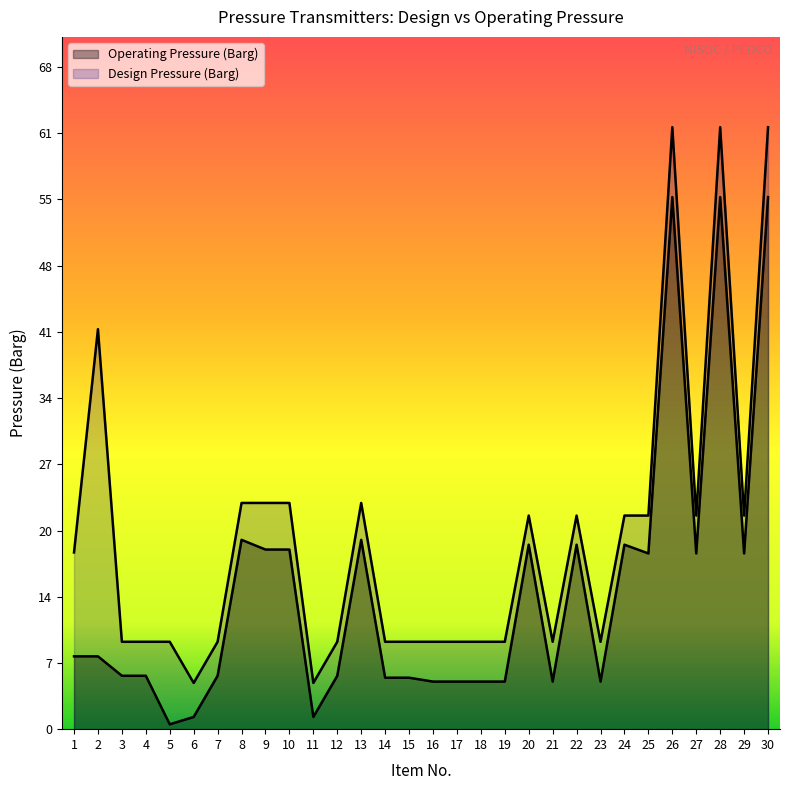

What are all the series names shown in the legend?

Operating Pressure (Barg), Design Pressure (Barg)